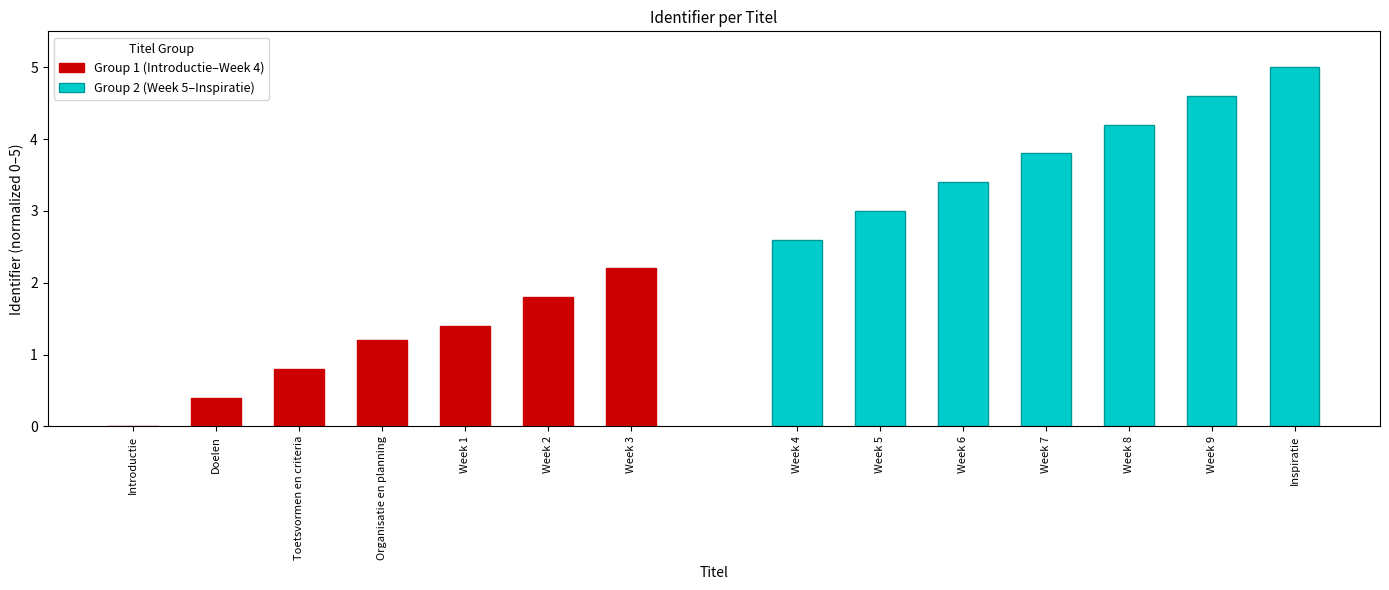

List the series in order of their overall mean, highest first.

Group 2 (Week 5–Inspiratie), Group 1 (Introductie–Week 4)